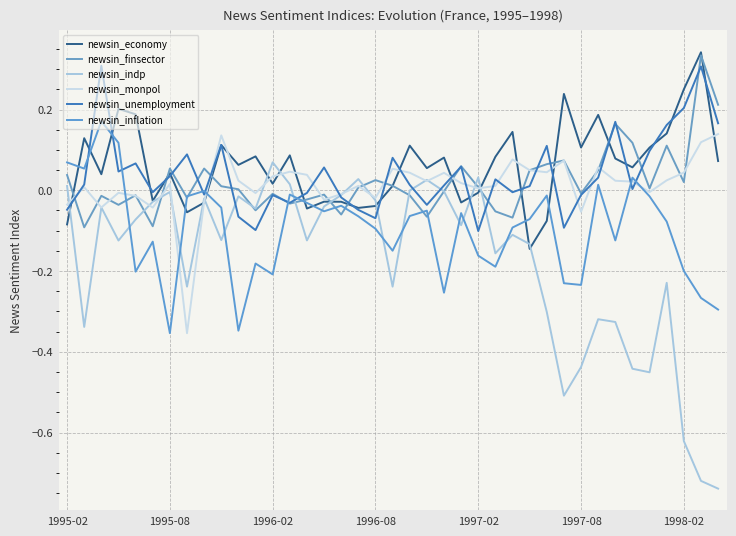

At which label does newsin_finsector reach its minimum?

1995-08